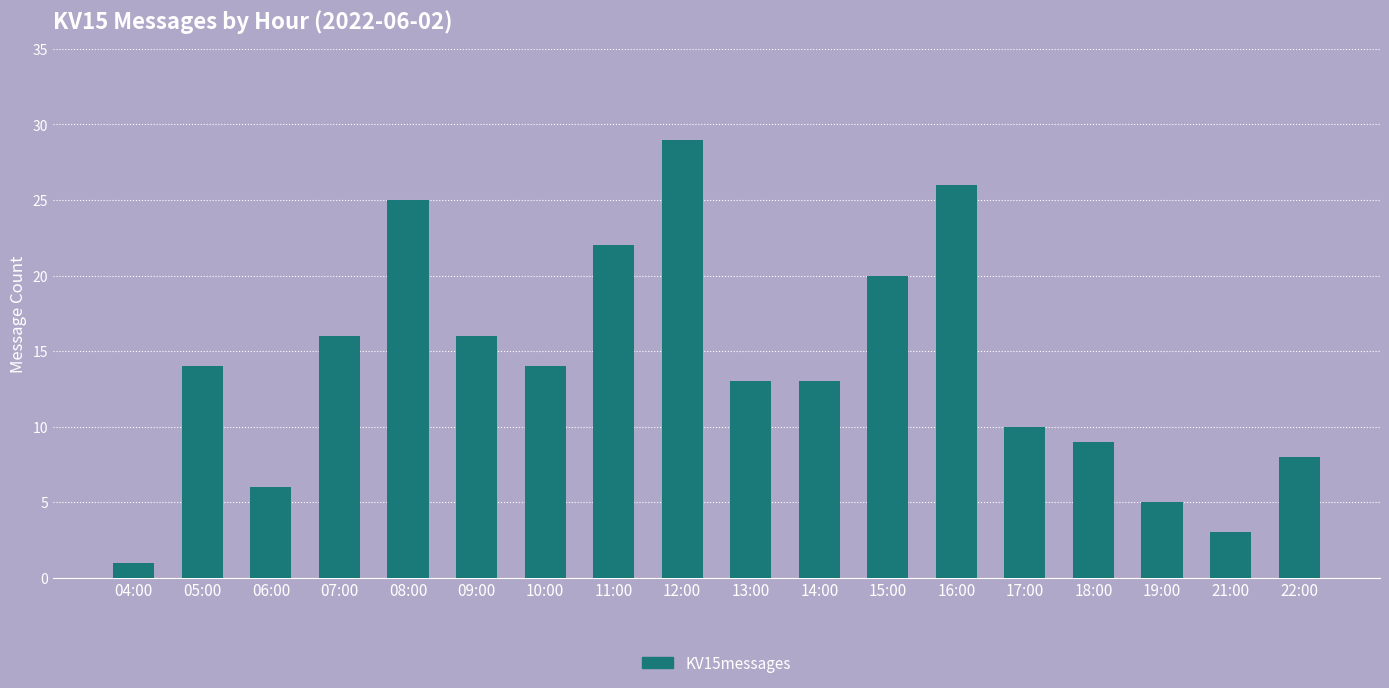

What is the ratio of the value at 06:00 to the value at 19:00?

1.2